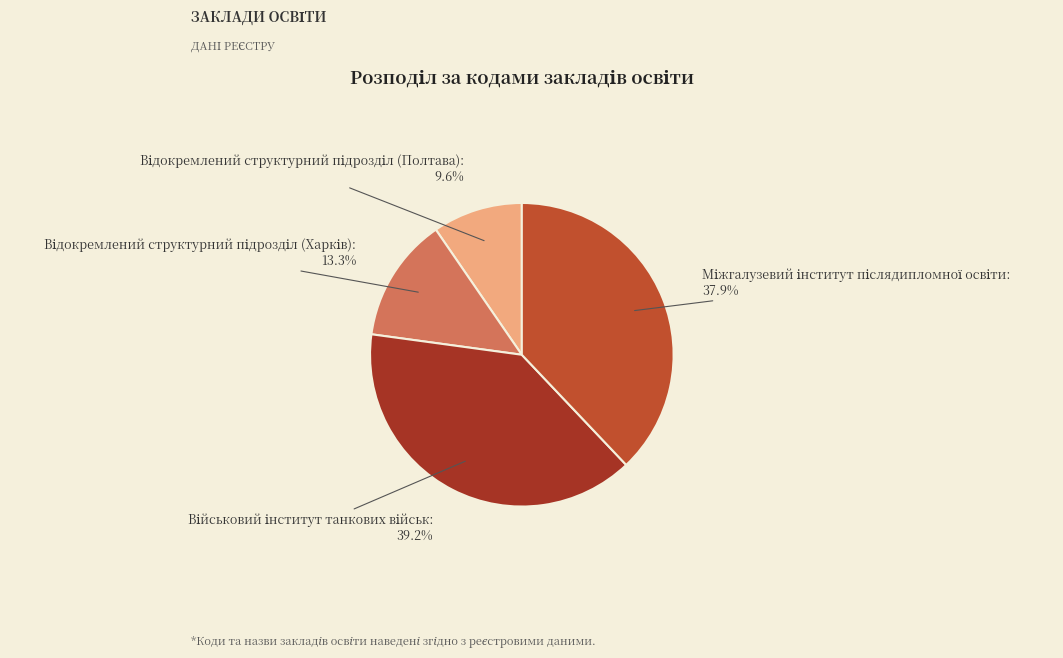

Is there any slice that represents more than half of the pie?

No